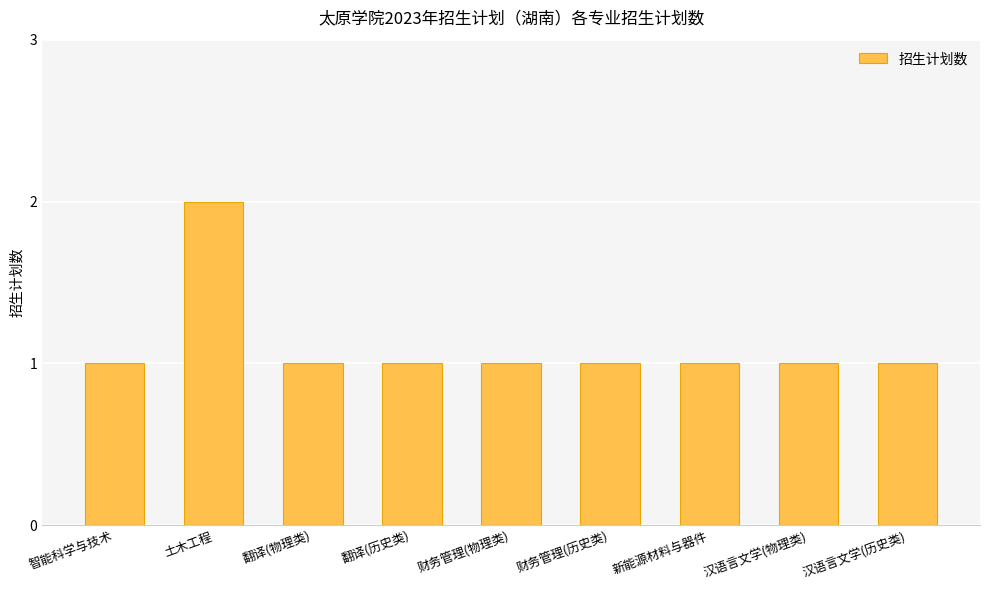

Is it true that the value at 财务管理(历史类) is 1?

True